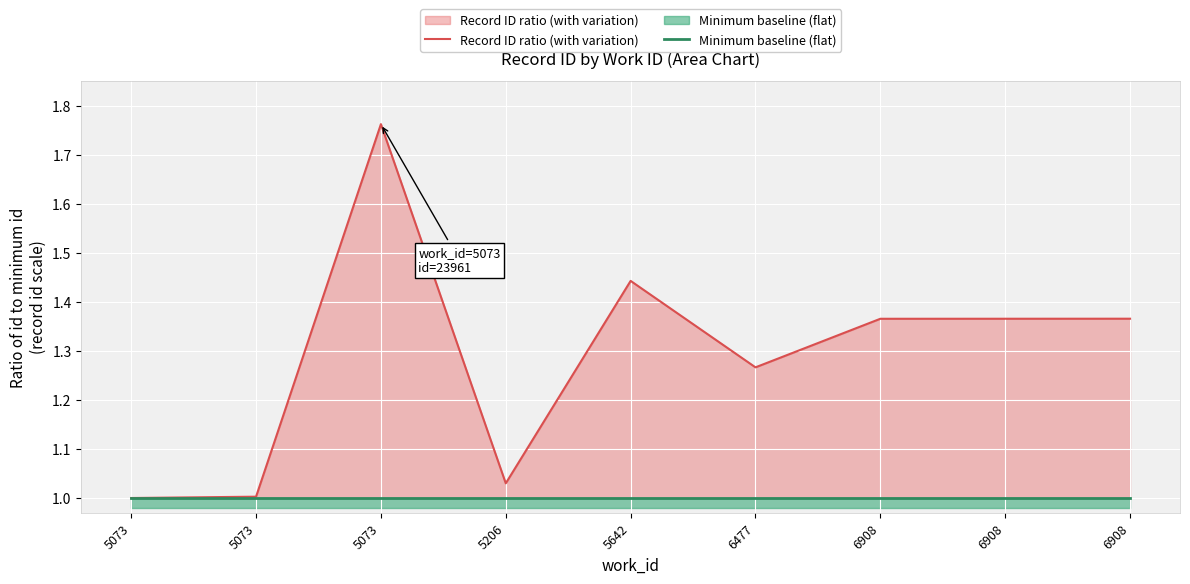

Between 5073 and 6477, which series saw the biggest shift?

Record ID ratio (with variation)